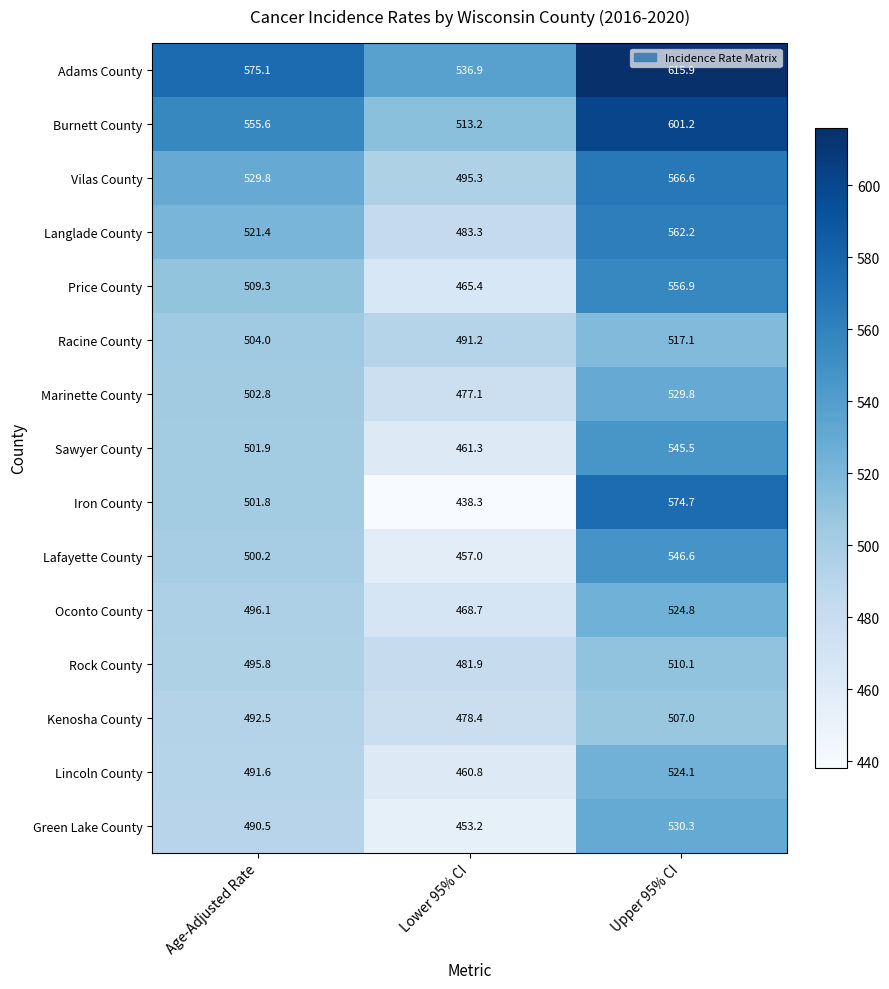

At which category is the sum across all series the highest?

Upper 95% CI